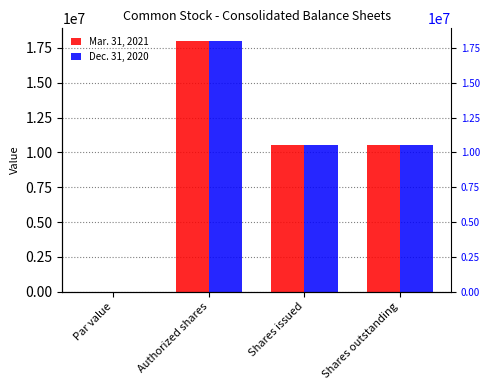

The Dec. 31, 2020 series shows -11064072 at Par value. True or false?

False